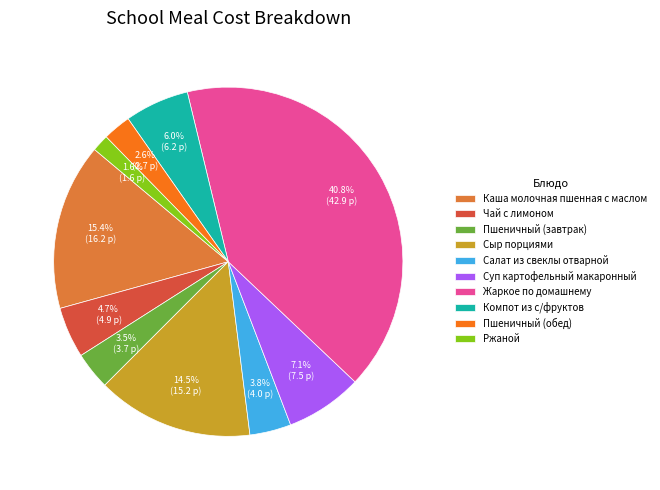

Approximately how many times larger is the value at Чай с лимоном compared to Компот из с/фруктов?

0.8